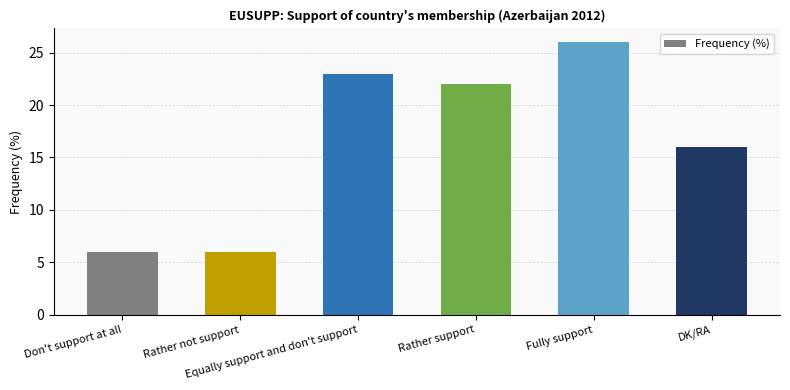

What is the minimum value shown in the chart?

6